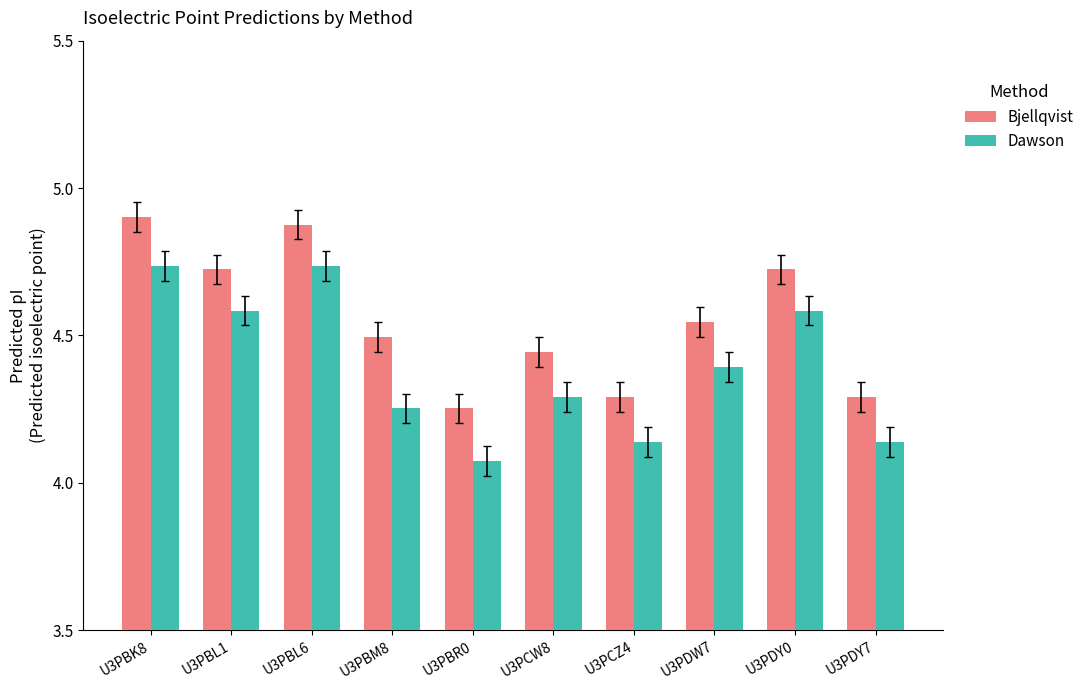

What is the difference between the Dawson values at U3PCW8 and U3PBK8?

0.4